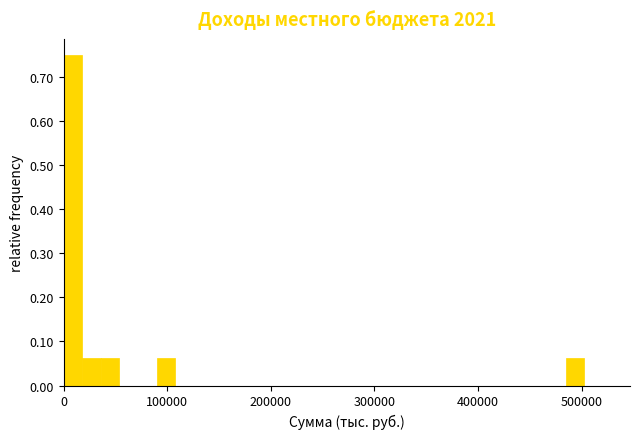

Around what value on the x-axis is the tallest bar? Give the approximate position of its centre, as read against the axis.

10000